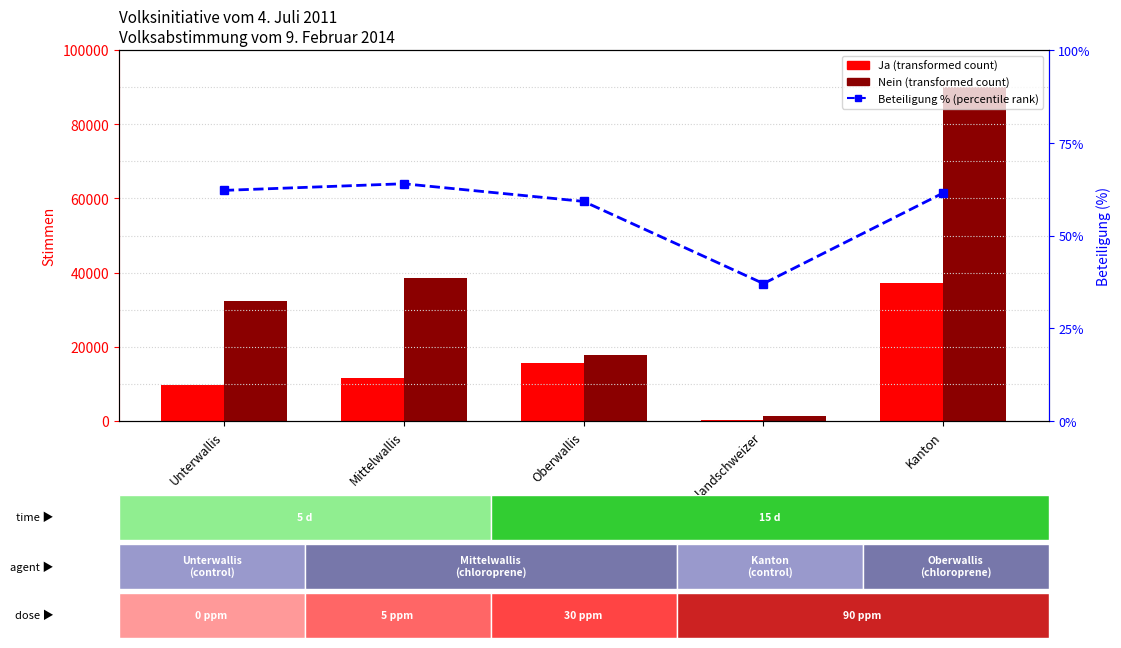

Which series has the largest range (max minus min)?

Nein